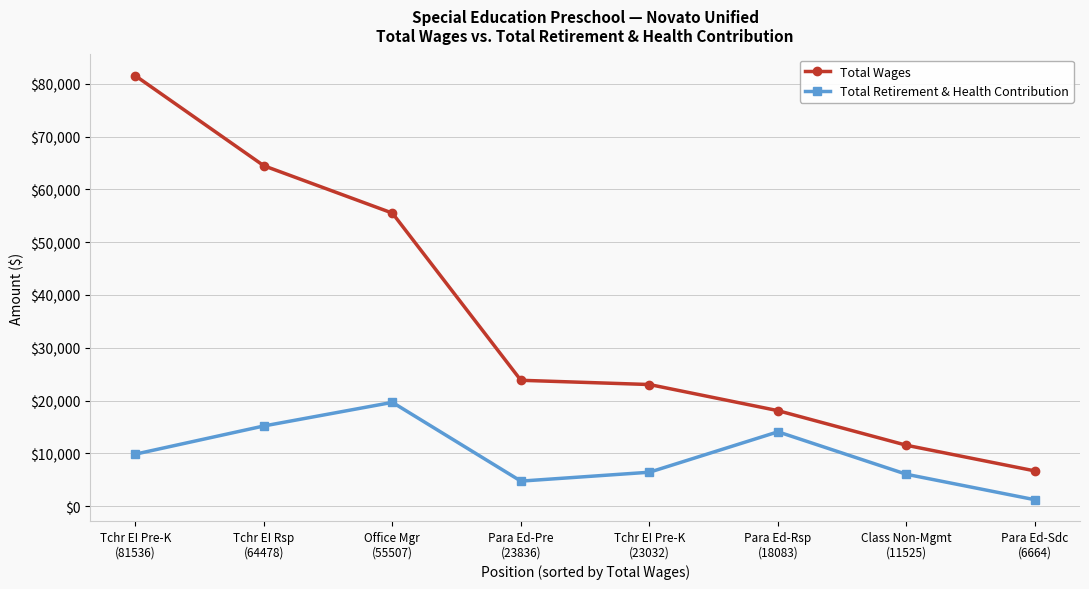

Which series has the widest spread of values?

Total Wages